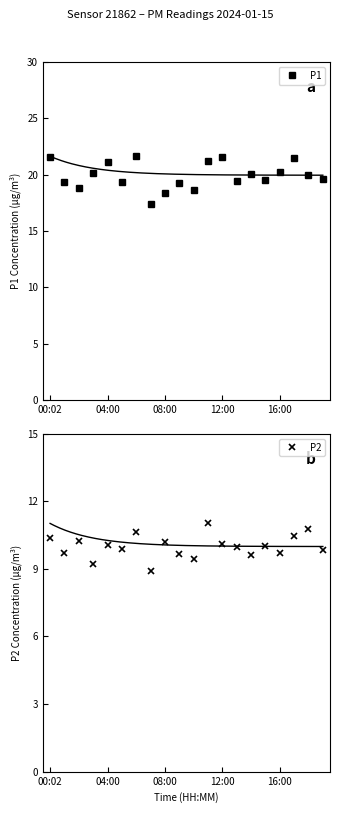

Which series has the widest spread of values?

P1